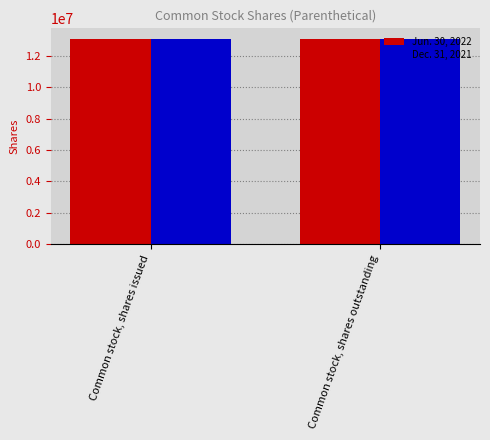

True or false: Dec. 31, 2021 has a value of 13109926 at Common stock, shares outstanding.

True